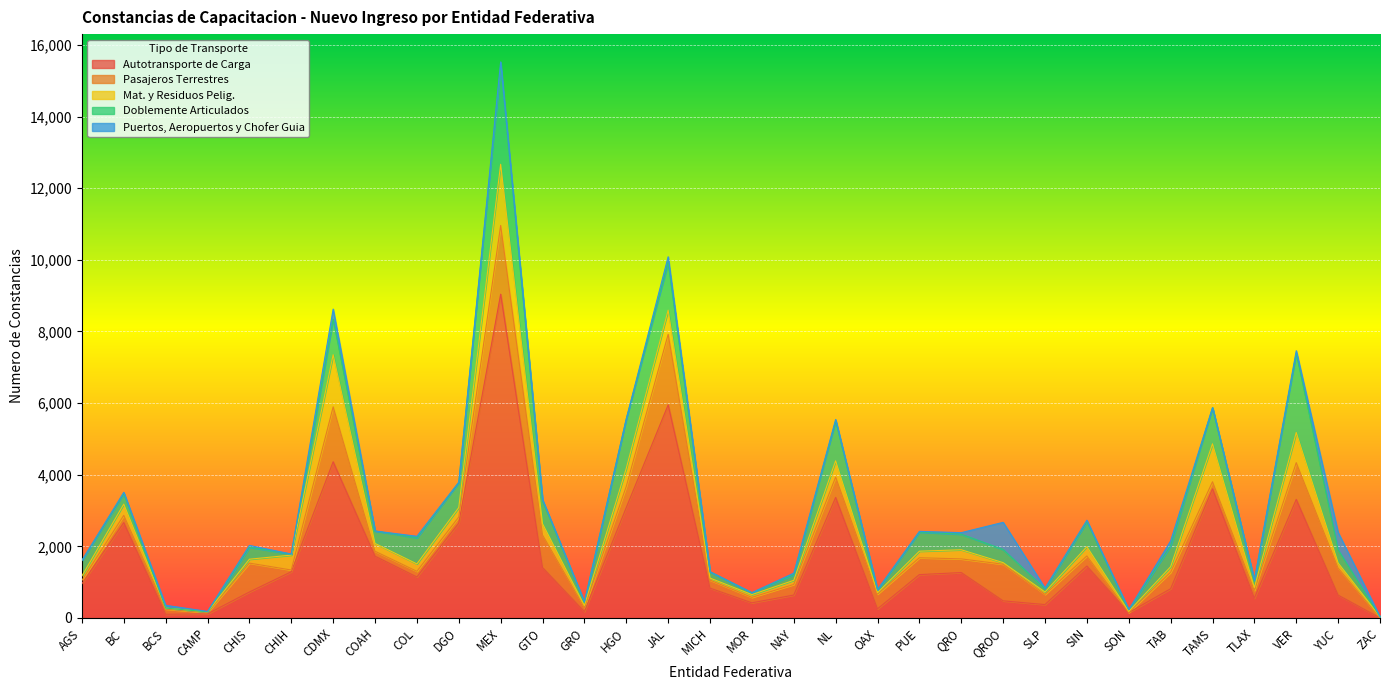

In Puertos, Aeropuertos y Chofer Guia, how many points are higher than both neighbors (excluding endpoints)?

11